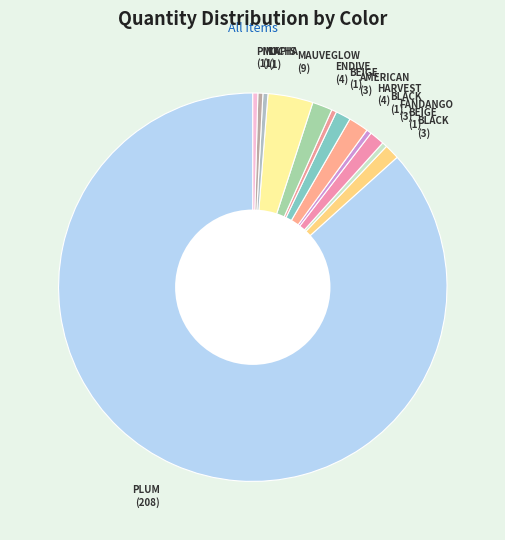

Count the number of slices in the pie.

13